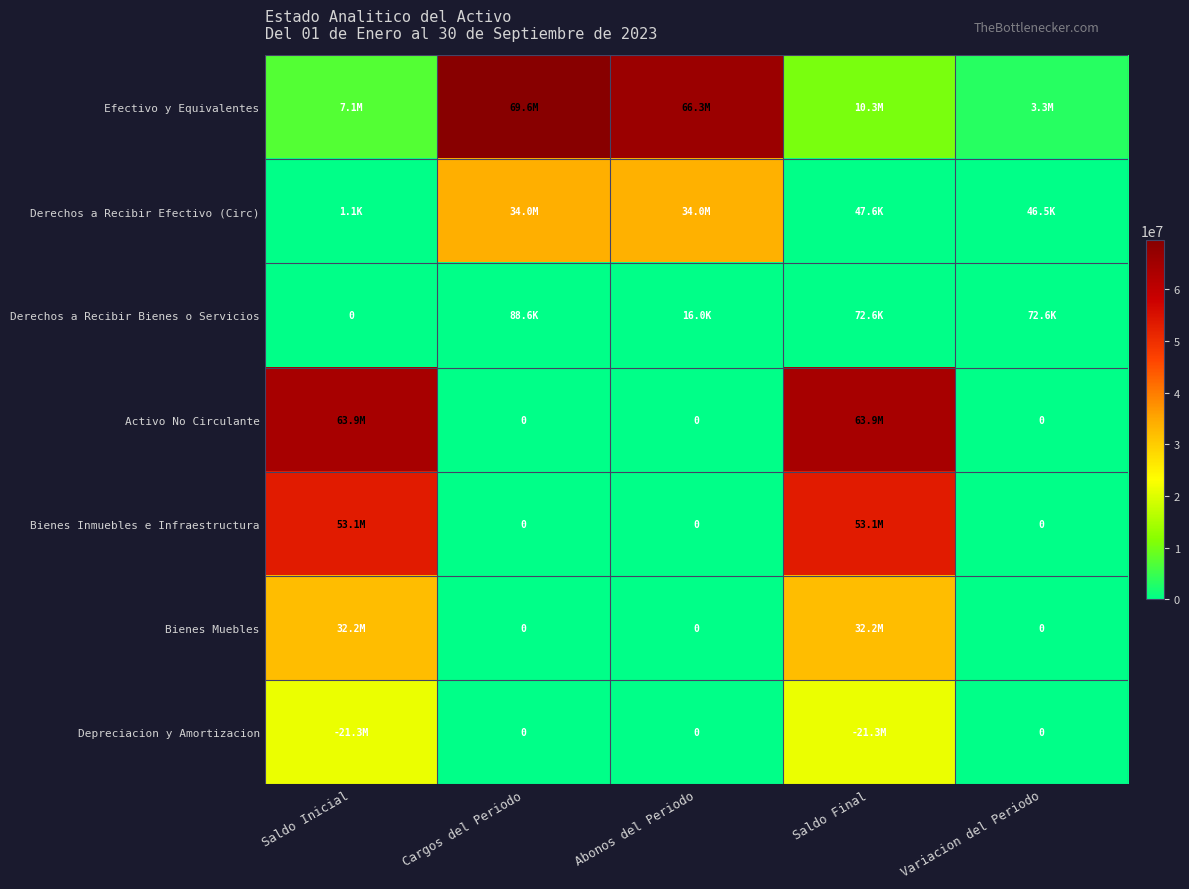

Where does the Derechos a Recibir Efectivo (Circ) series first go above 47605?

Cargos del Periodo